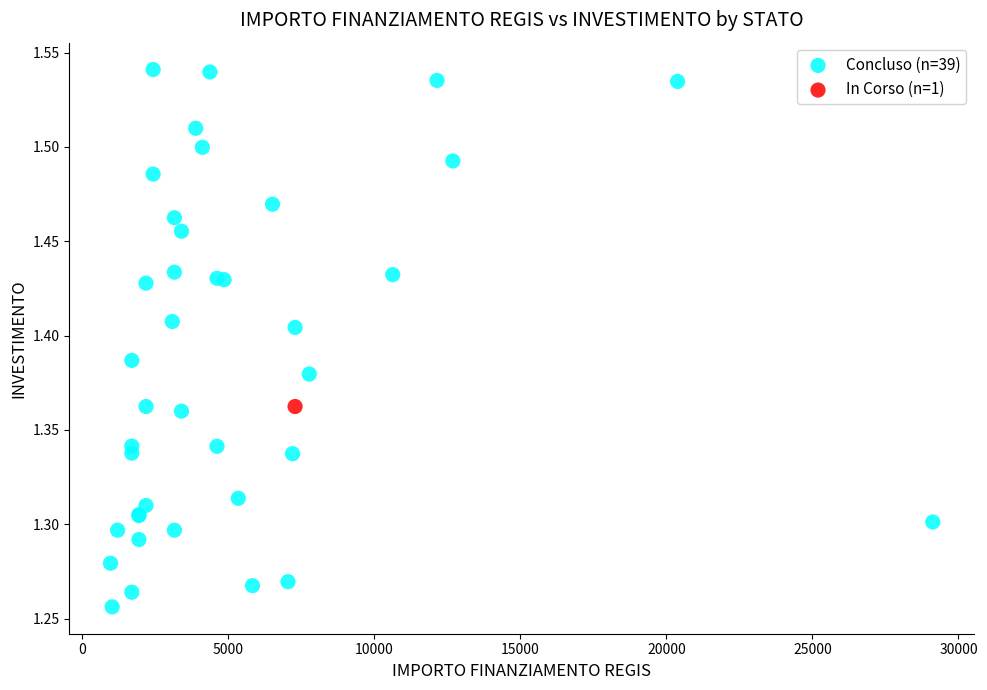

What are all the series names shown in the legend?

Concluso (n=39), In Corso (n=1)